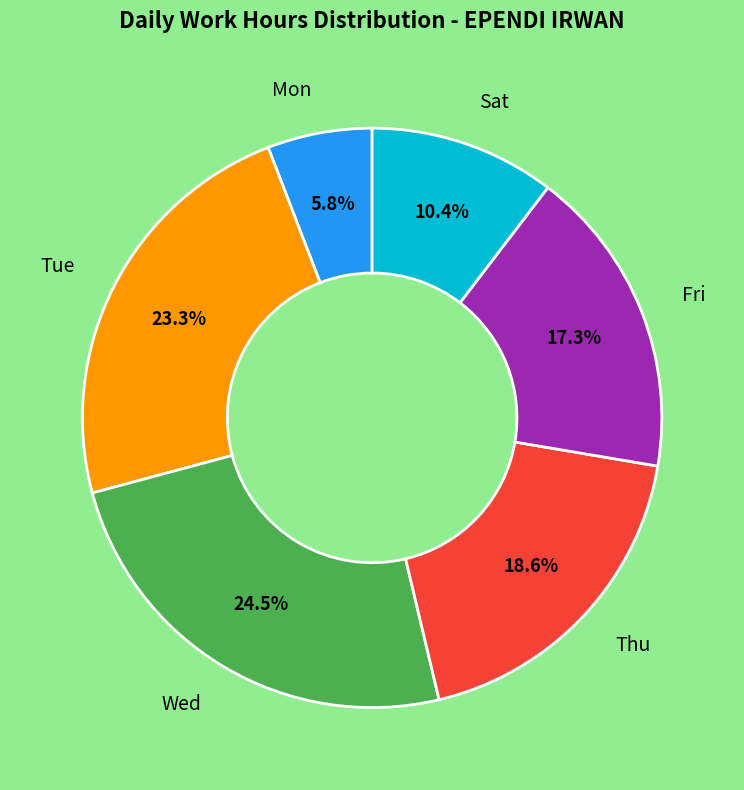

Is there any slice that represents more than half of the pie?

No